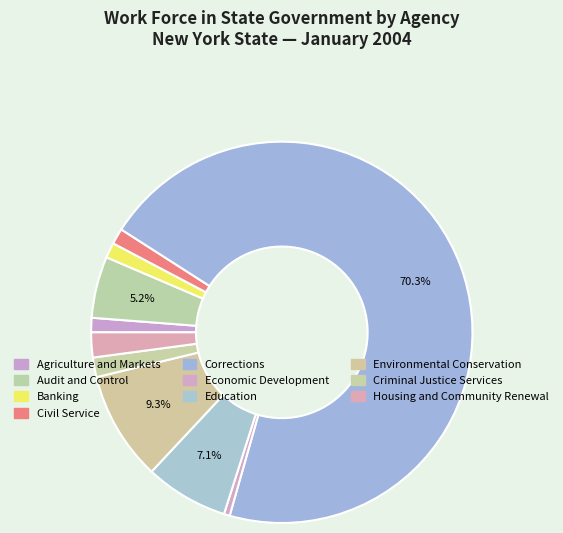

Count the number of slices in the pie.

10